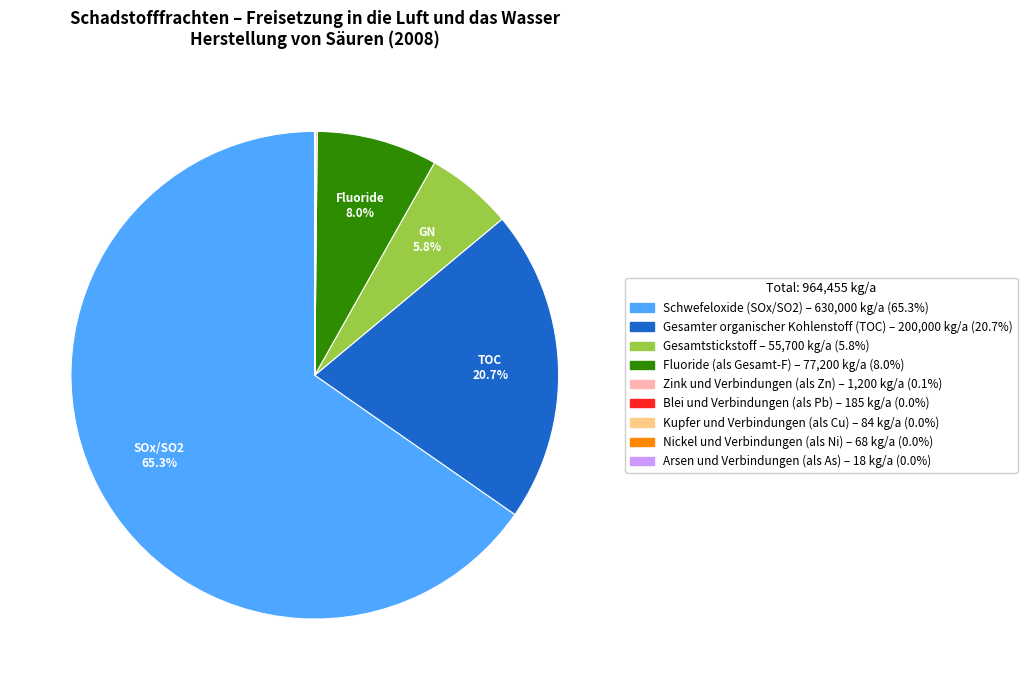

What is the ratio of the value at Gesamtstickstoff to the value at Gesamter organischer Kohlenstoff (TOC)?

0.3